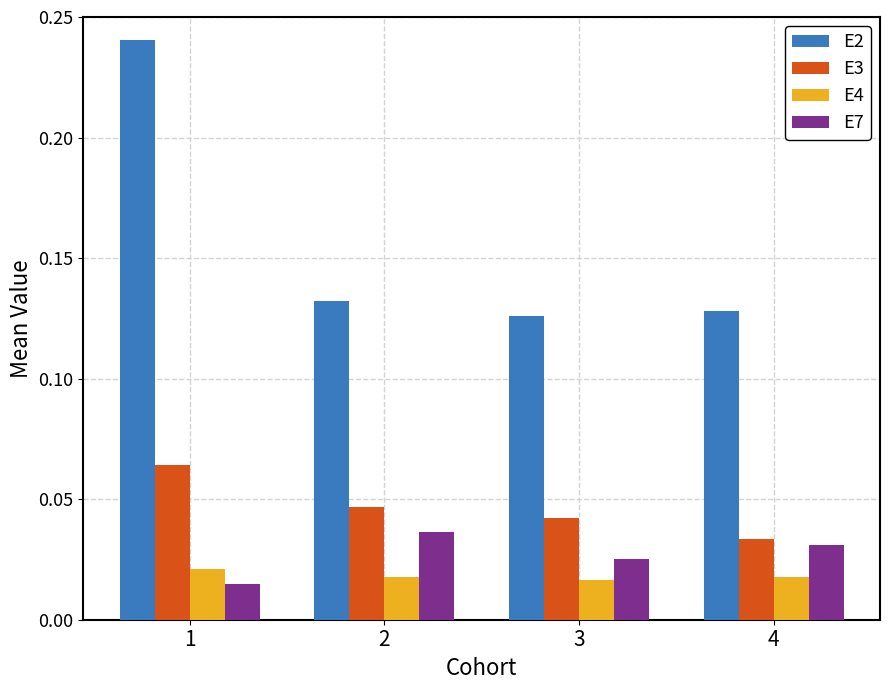

The value of E3 at 4 is 0.1. True or false?

False